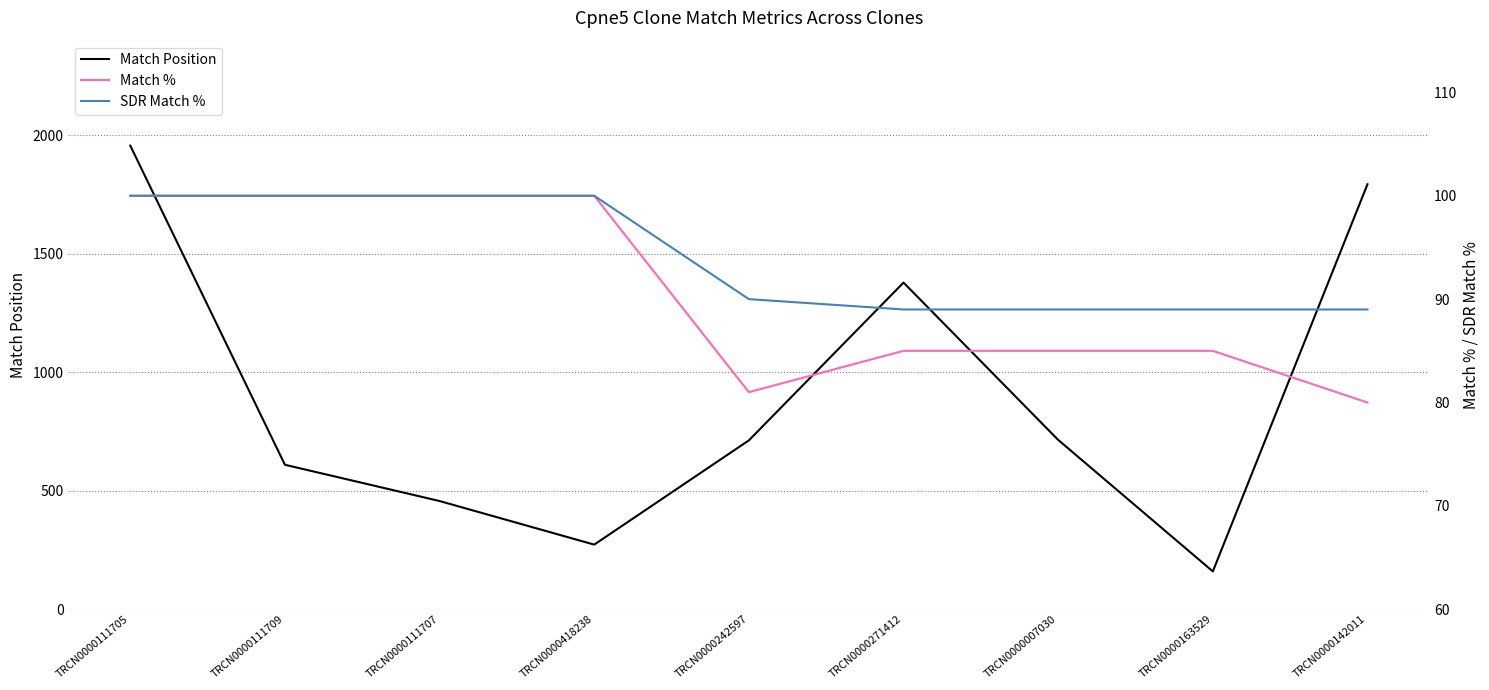

Reading left to right, extract all data points from this chart.

Match Position: 1957	610	457	273	713	1379	715	160	1794
Match %: 100	100	100	100	81	85	85	85	80
SDR Match %: 100	100	100	100	90	89	89	89	89